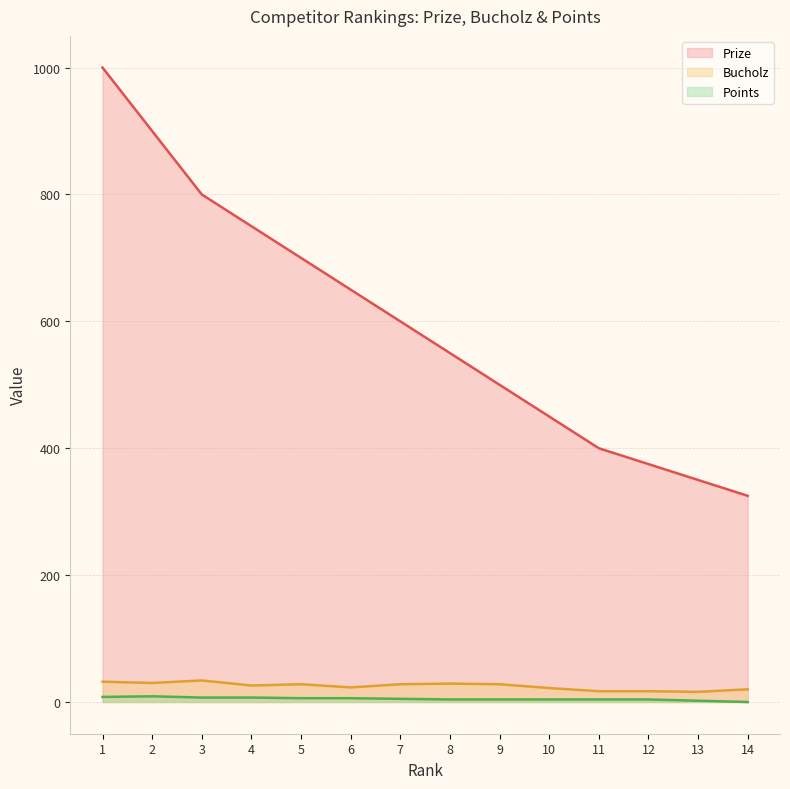

The value of Prize at 4 is 750. True or false?

True